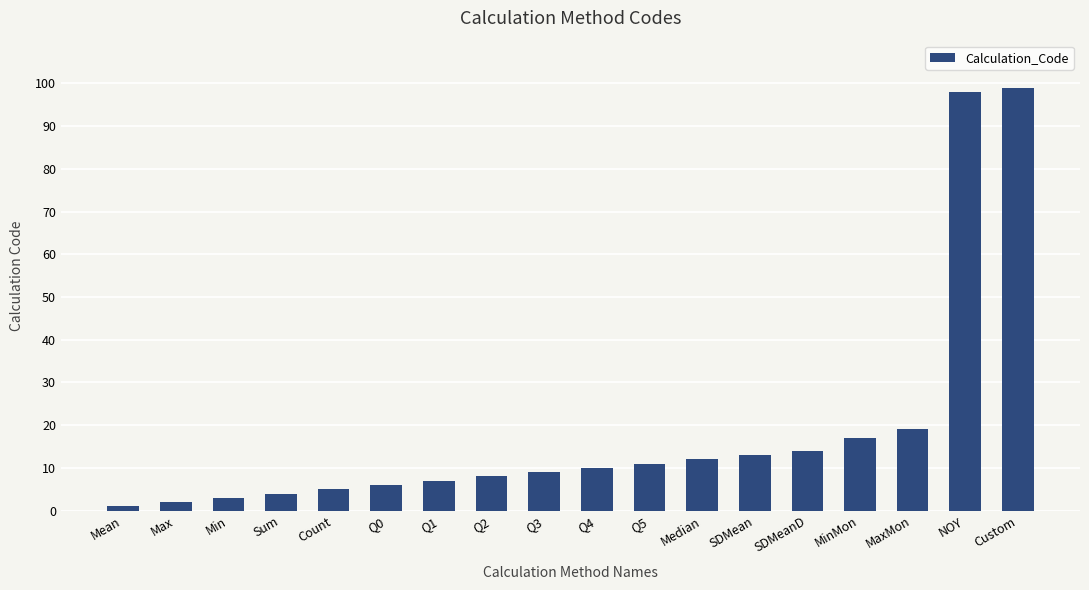

At which category does the chart reach its minimum across all series?

Mean